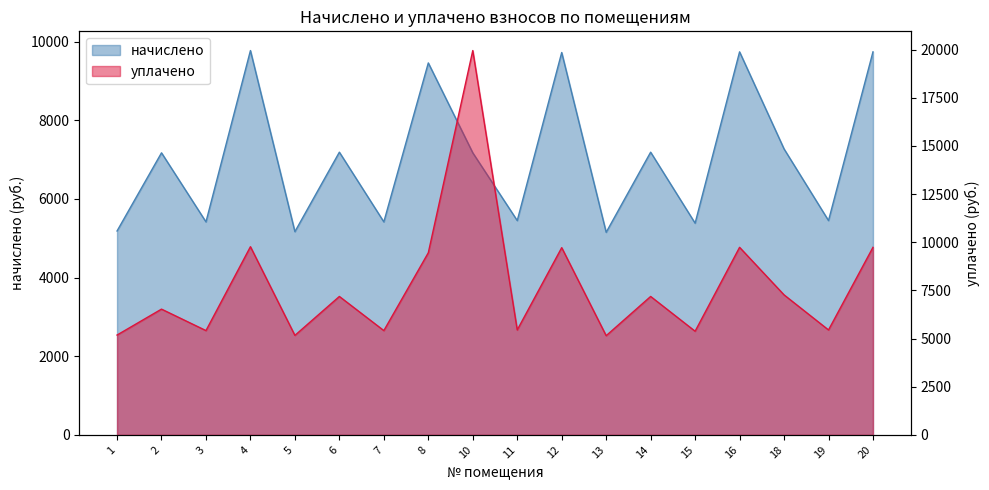

What is the spread (max minus min) of values at 2?

640.8